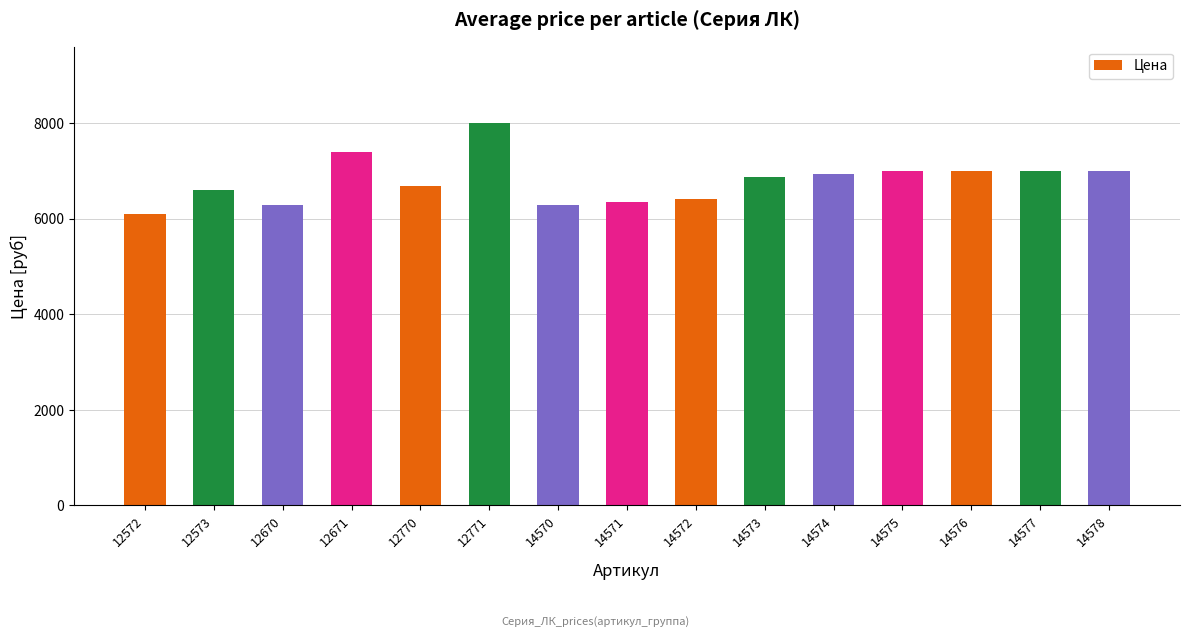

Between 12671 and 14578, which is larger?

12671